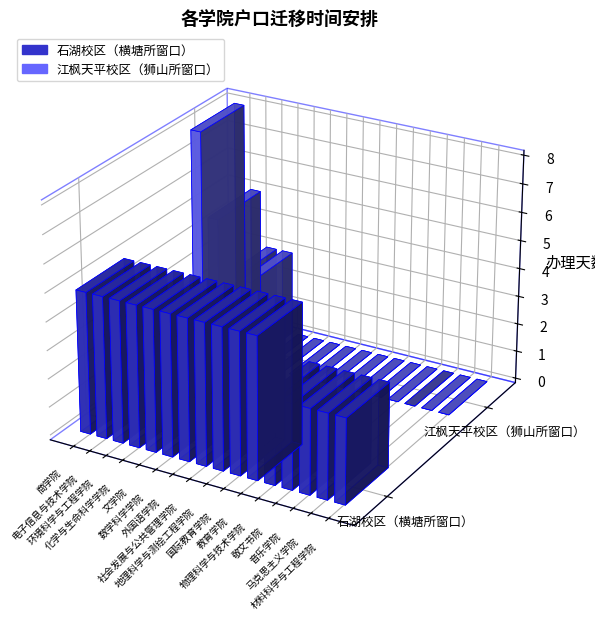

Which series has the largest total across all categories?

石湖校区（横塘所窗口）